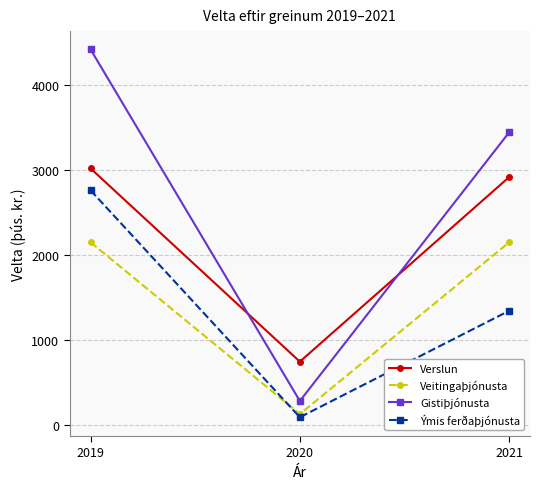

Between 2020 and 2021, which series saw the biggest shift?

Gistiþjónusta